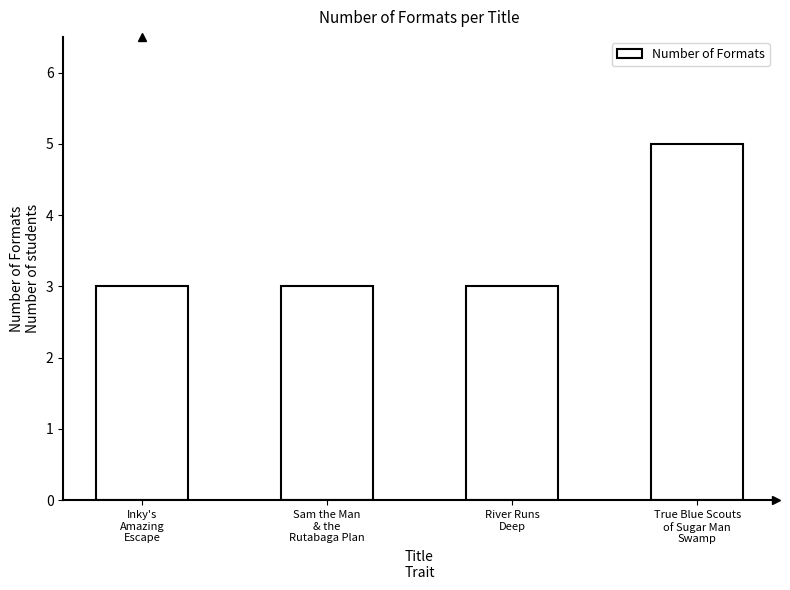

What is the approximate value at Sam the Man
& the
Rutabaga Plan?

3